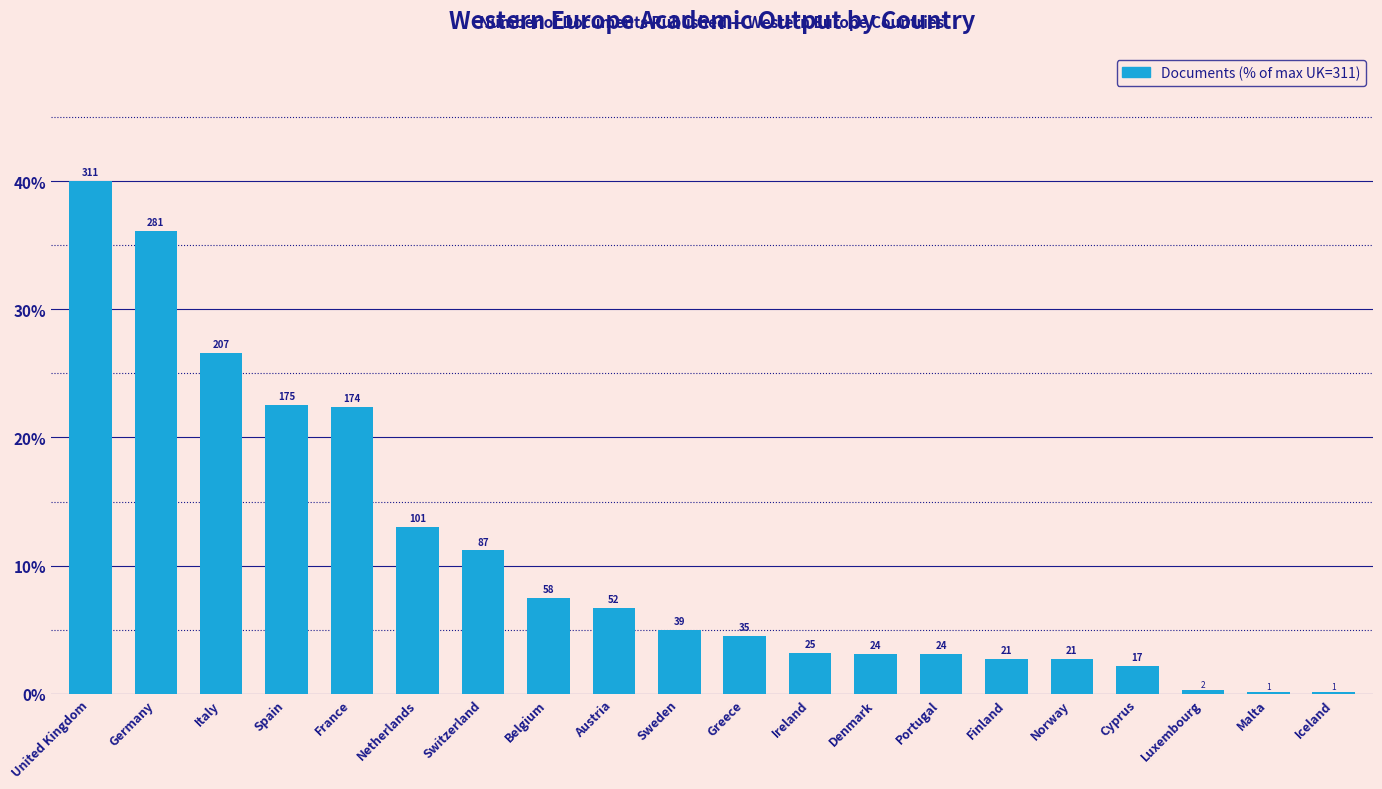

What is the label of the 11th bar from the left?

Greece